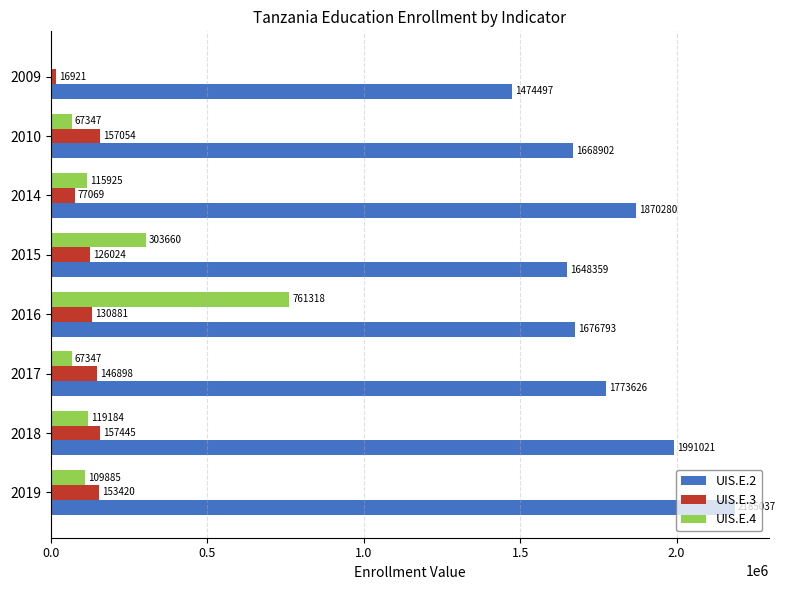

Which series changed the most between 2018 and 2015?

UIS.E.2